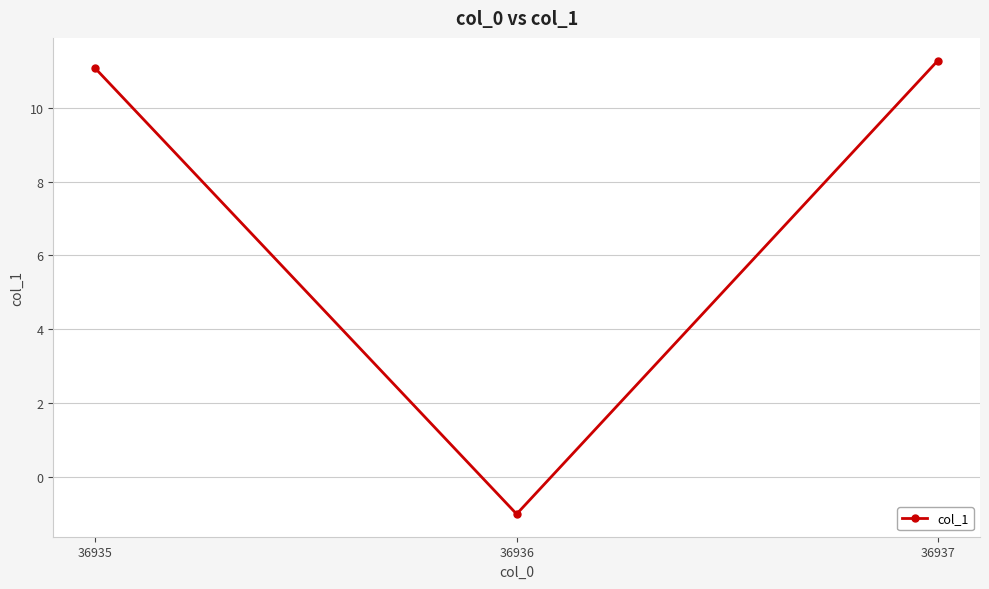

Where does the data first go above 11?

36935